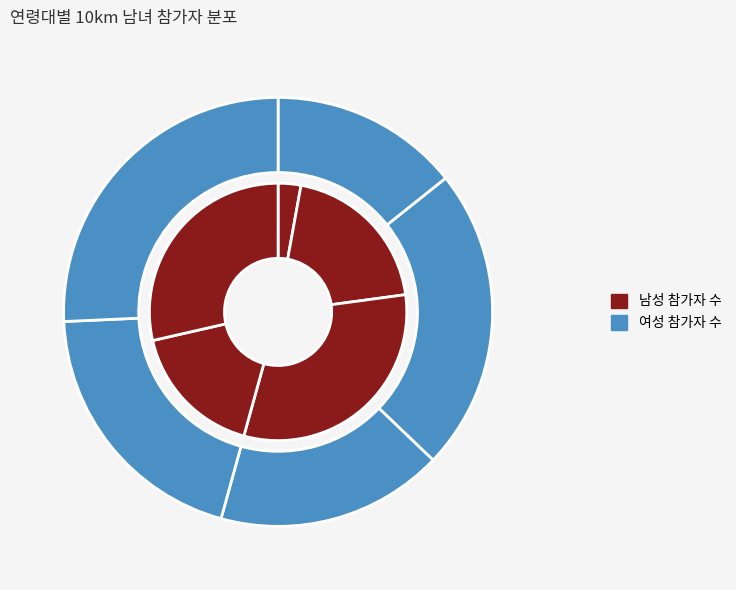

To the nearest percent, what percentage of the pie is M25?

23%